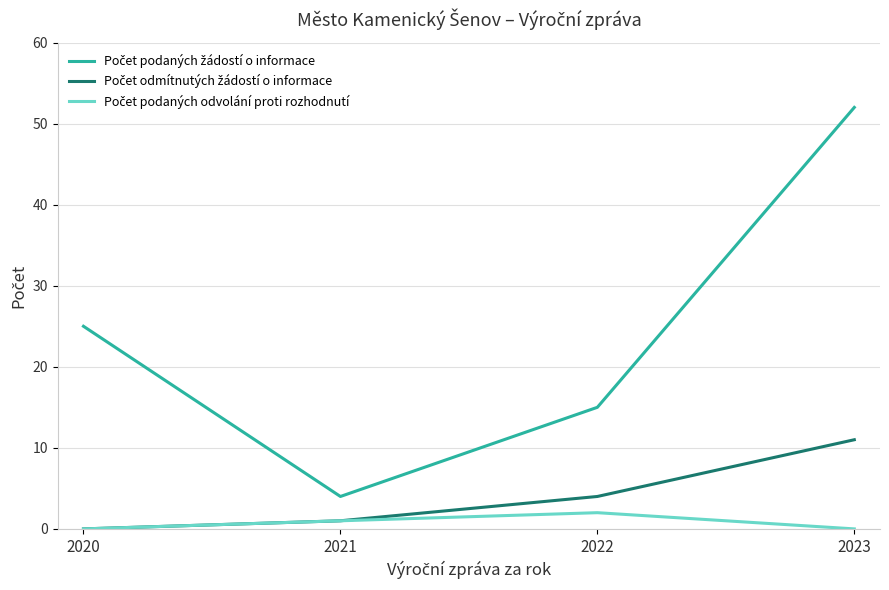

What is the total value across all series at 2020?

25